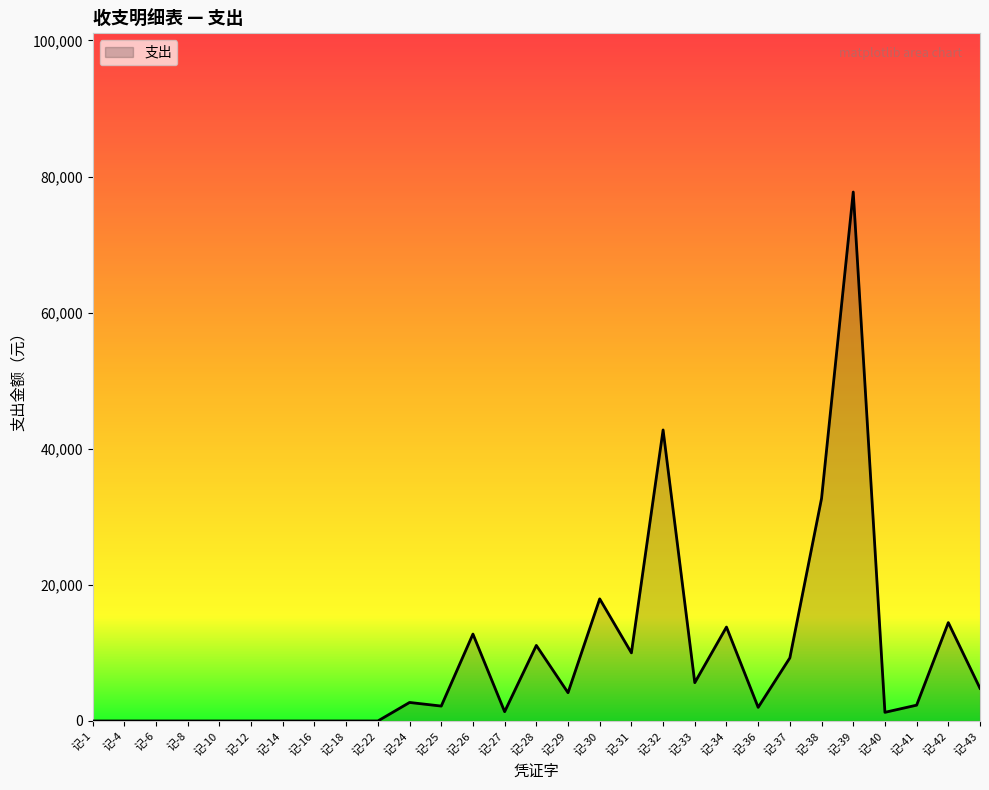

Is it true that the value at 记-14 is 0.0?

True